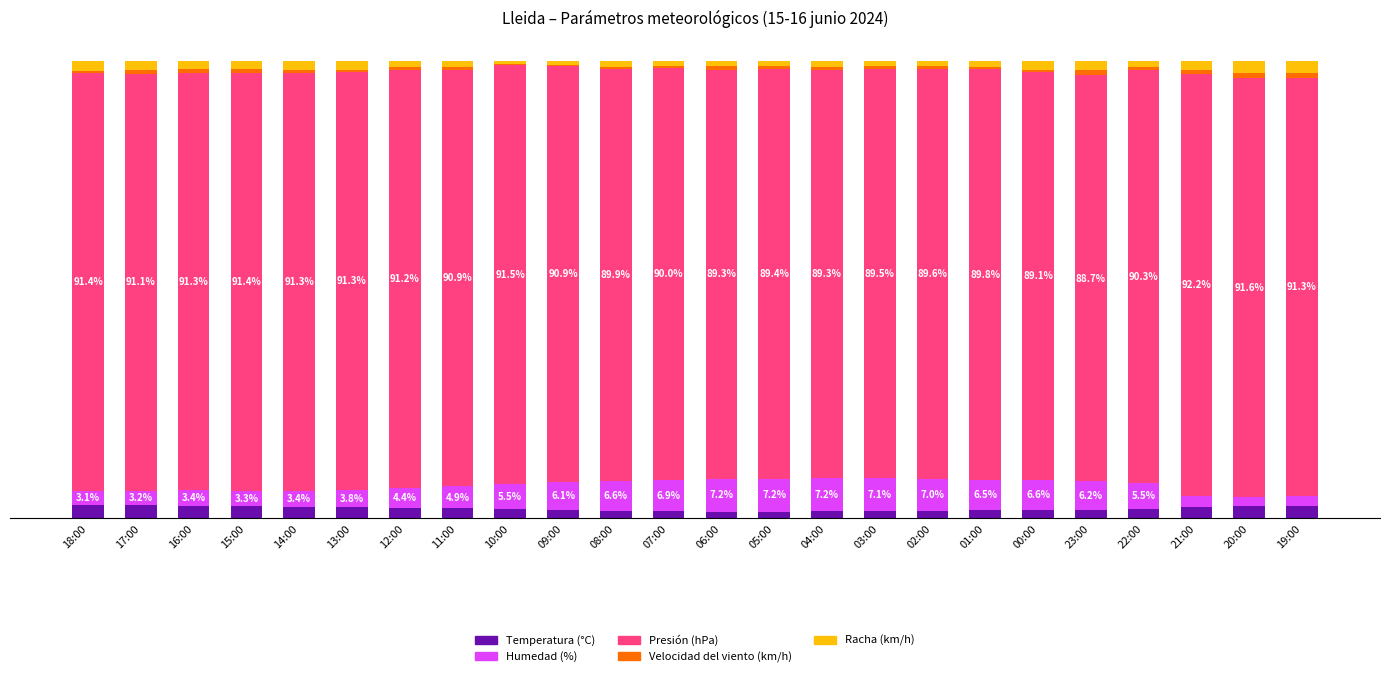

What are all the series names shown in the legend?

Temperatura (°C), Humedad (%), Presión (hPa), Velocidad del viento (km/h), Racha (km/h)